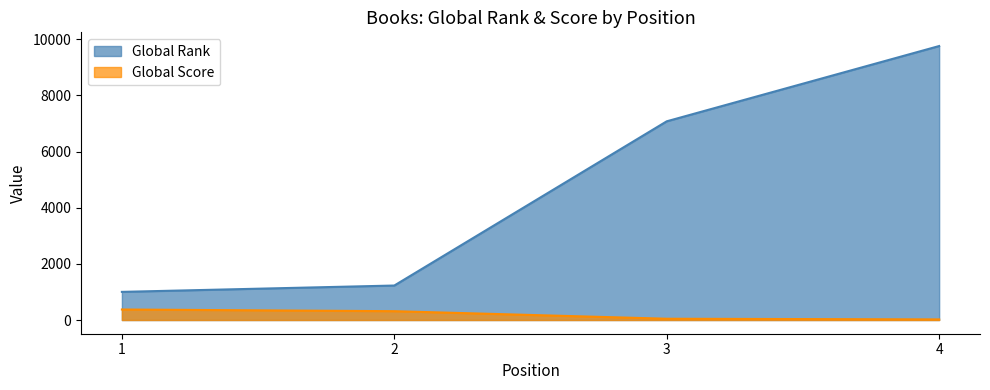

At which category is the sum across all series the highest?

4